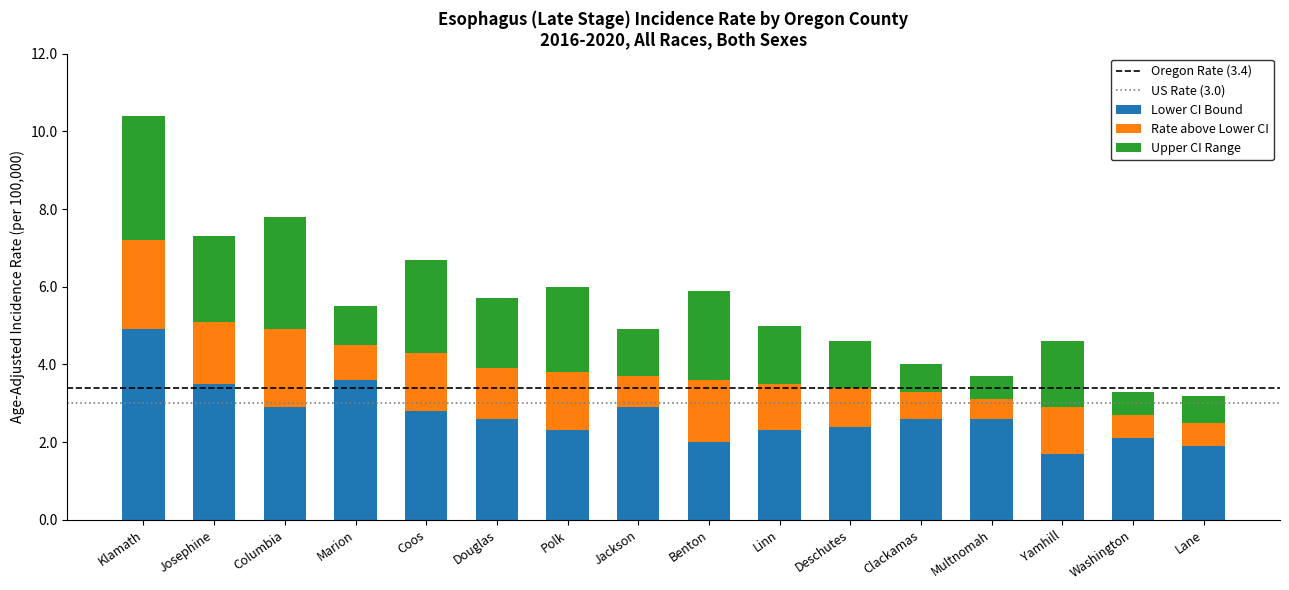

What is the approximate value of Lower CI Bound at Washington?

2.1